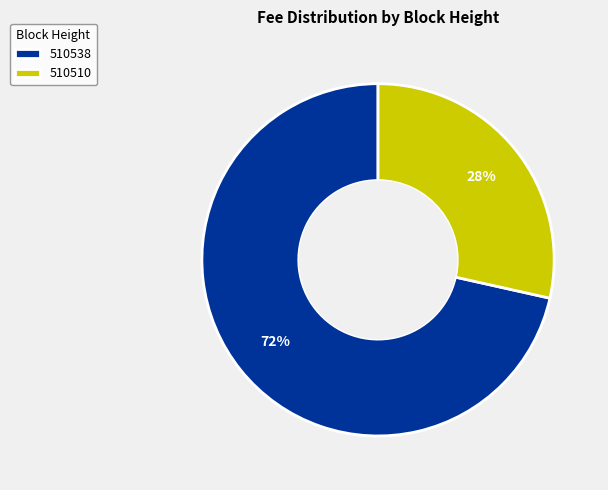

Is the sum of 510538 and 510510 greater than half?

Yes